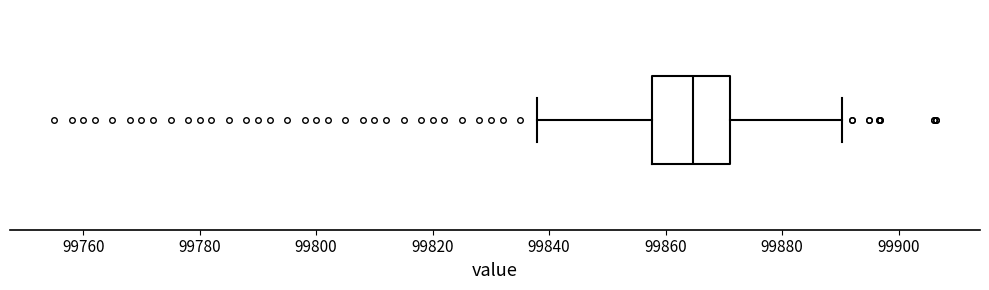

Where does the left whisker of the box end on the x-axis? The values are not printed on the chart, so give them approximately, as read against the axis.

99838